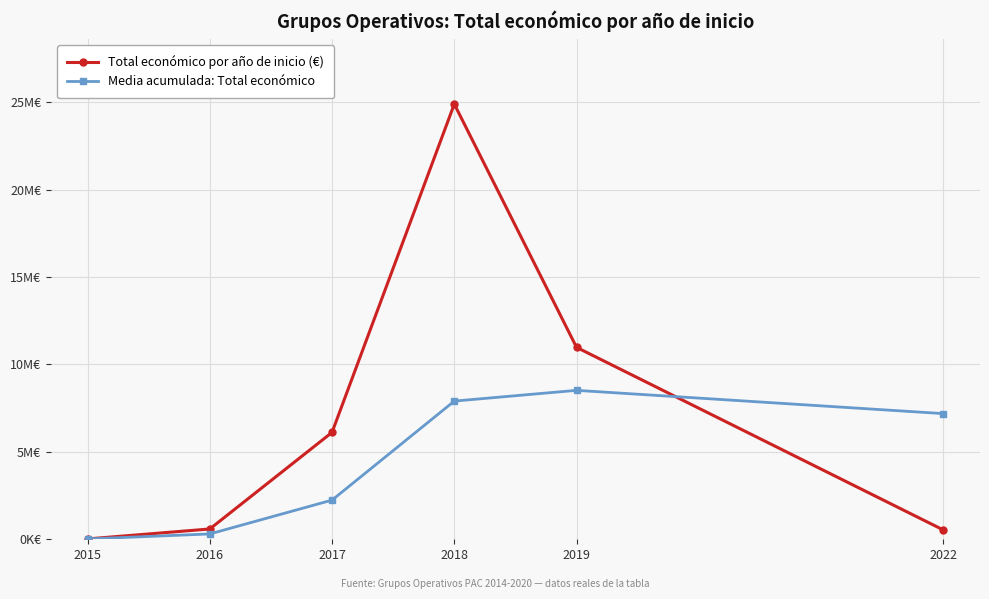

True or false: Total económico por año de inicio (€) and Media acumulada: Total económico intersect in this chart.

True